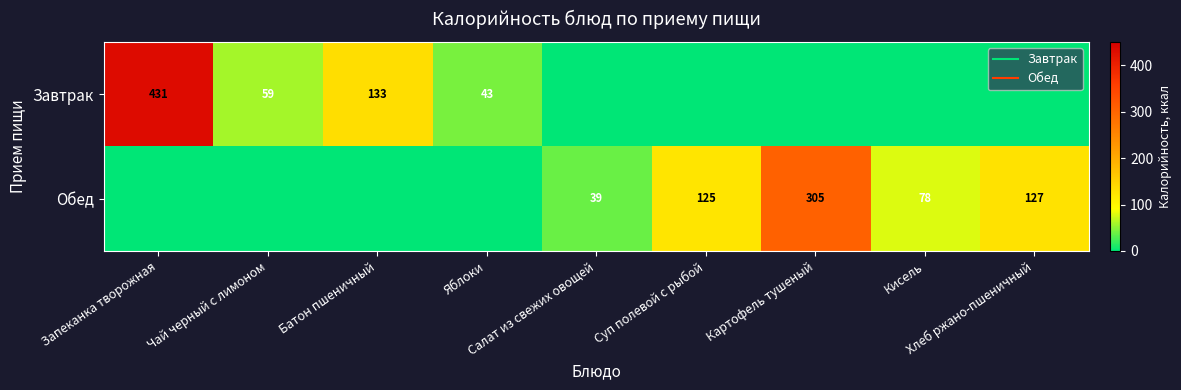

What is the difference between the maximum and second lowest values in the Завтрак series?

431.0